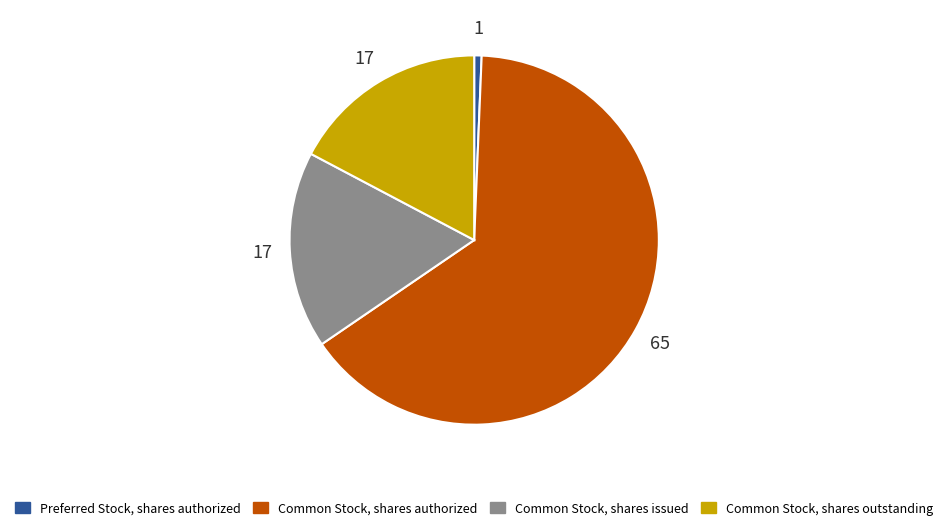

What is the smallest slice in the pie chart?

Preferred Stock, shares authorized